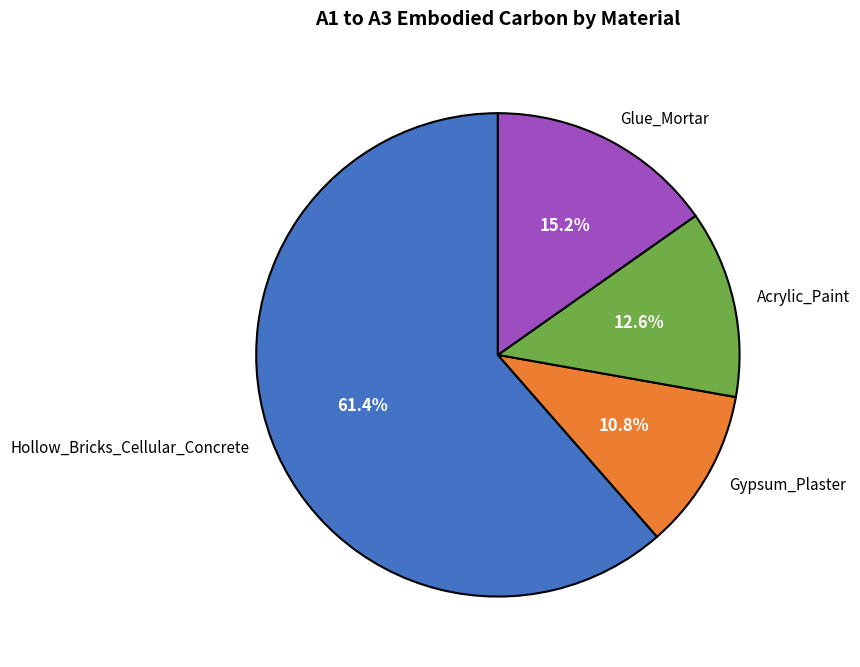

To the nearest percent, what is the difference between the largest and smallest slice percentages?

51%